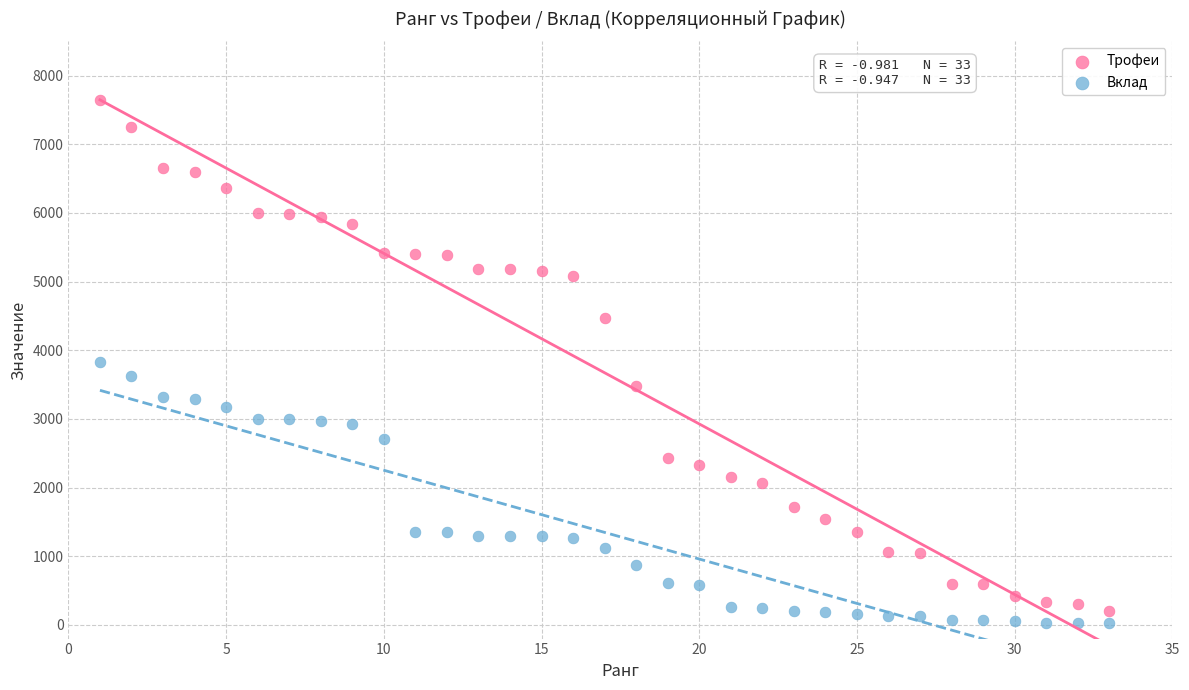

Which series has the largest Y range (max minus min)?

Трофеи